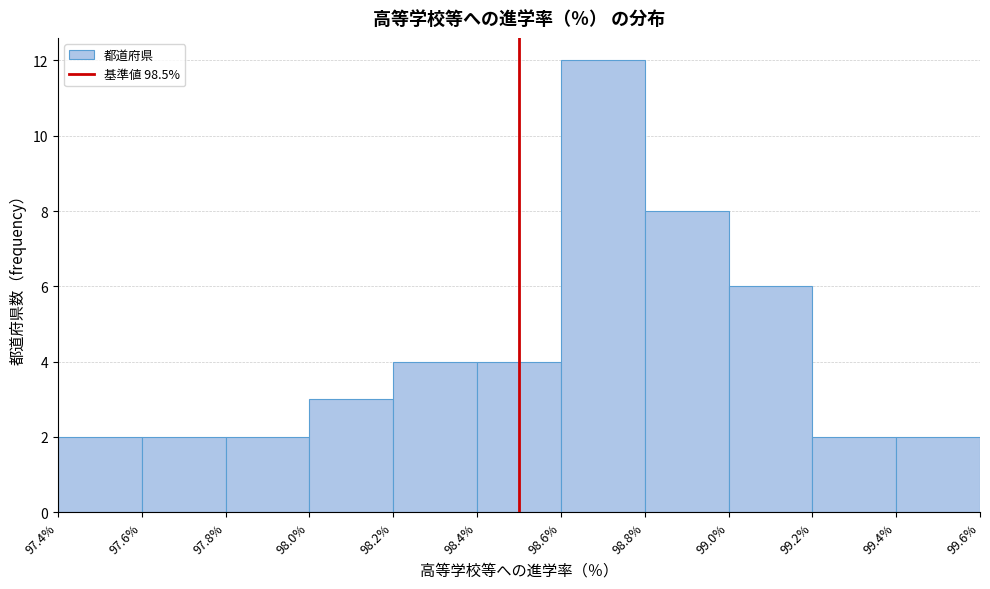

Reading left to right, list every bar in this chart as the range it spans on the x-axis followed by its height. The values are not printed on the chart, so give them approximately, as read against the axis.

97.4% to 97.6%: 2
97.6% to 97.8%: 2
97.8% to 98.0%: 2
98.0% to 98.2%: 3
98.2% to 98.4%: 4
98.4% to 98.6%: 4
98.6% to 98.8%: 12
98.8% to 99.0%: 8
99.0% to 99.2%: 6
99.2% to 99.4%: 2
99.4% to 99.6%: 2